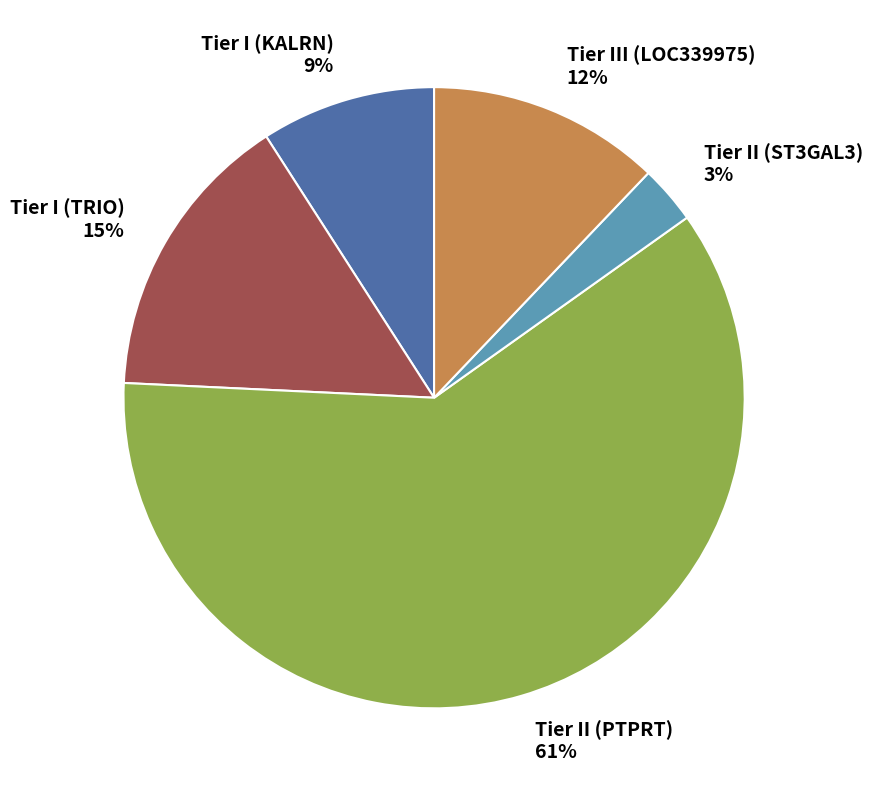

Which has a higher value, Tier II (ST3GAL3) or Tier II (PTPRT)?

Tier II (PTPRT)